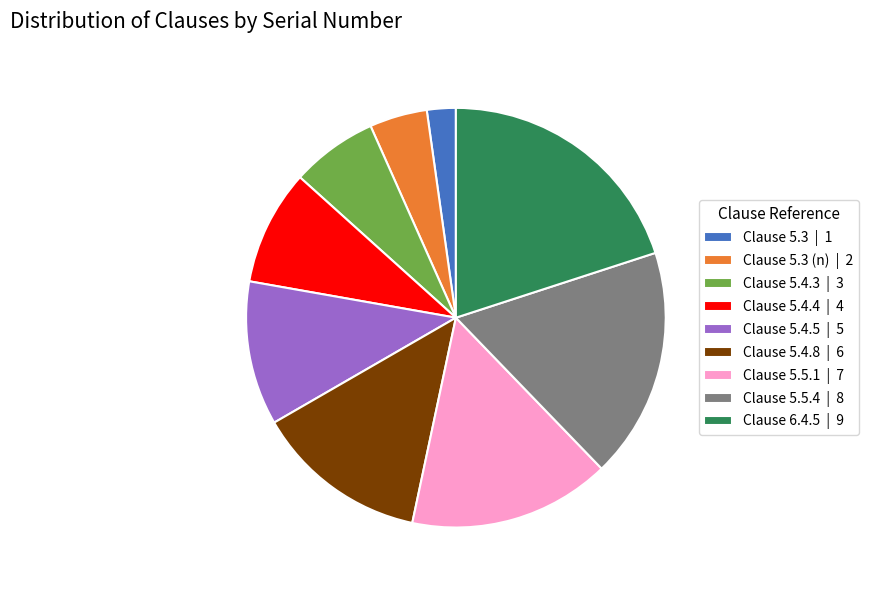

Is there a majority slice in this chart?

No